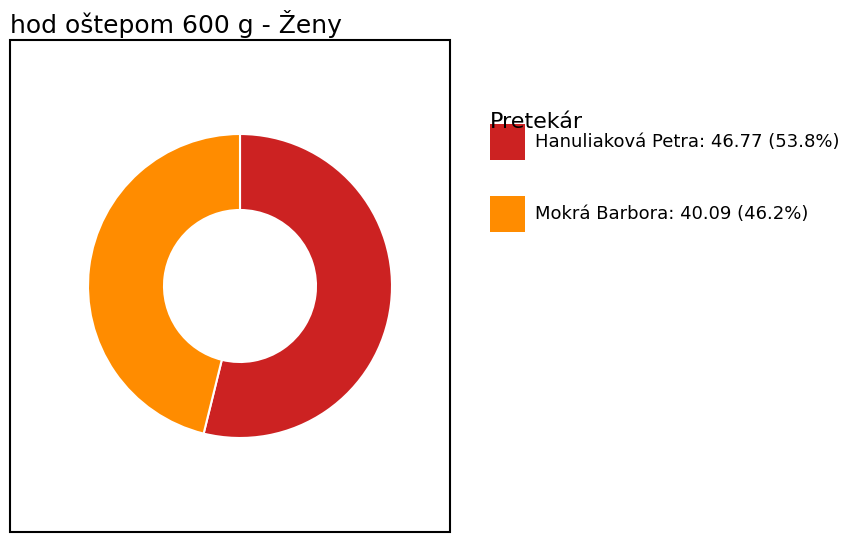

Is there a majority slice in this chart?

Yes